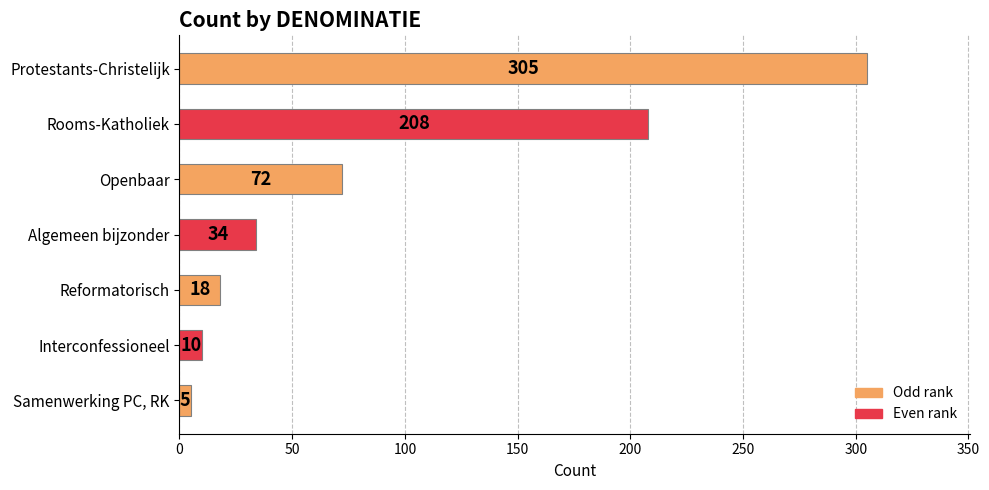

Does the chart contain any negative values?

No